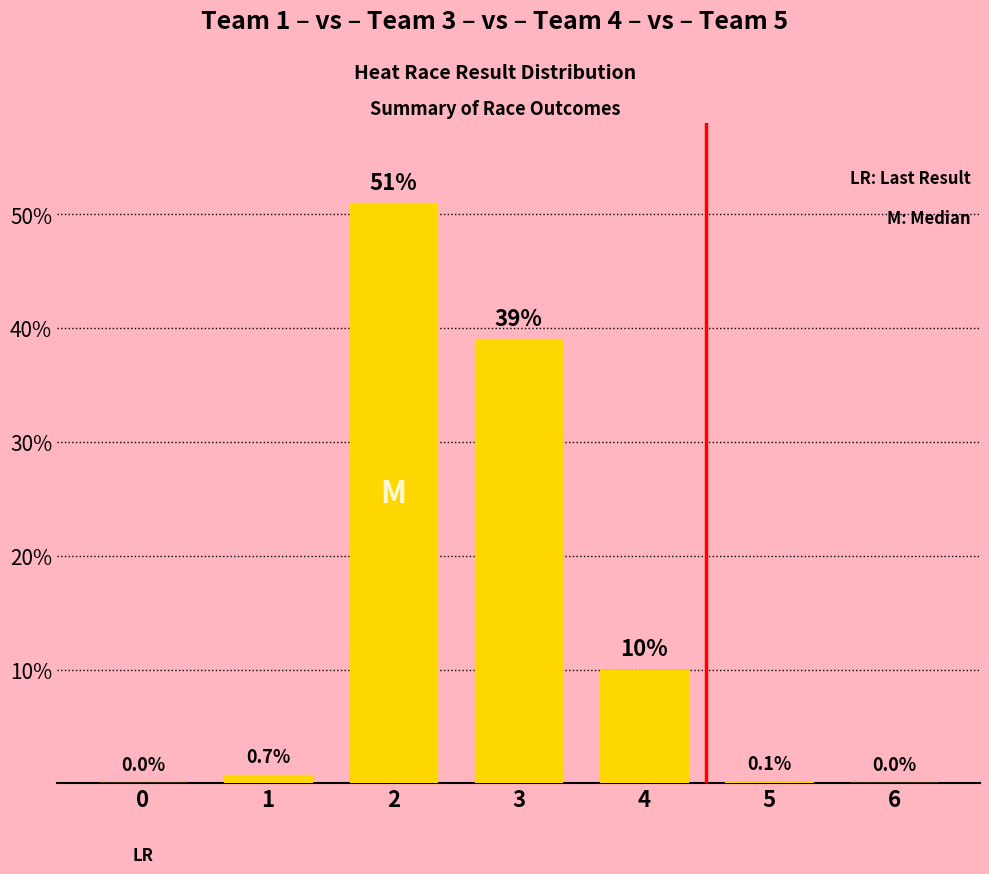

Is it true that the value at 0 is 21.5?

False